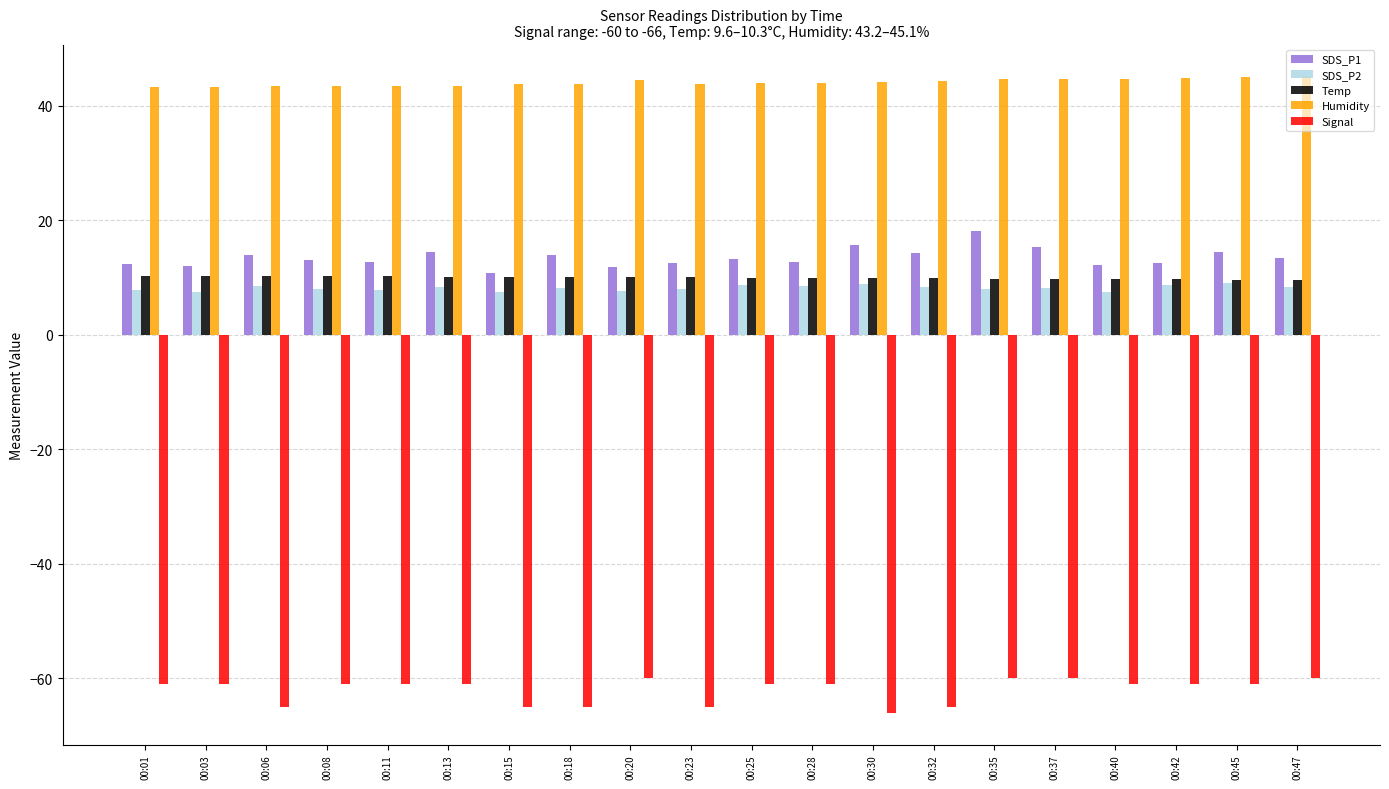

What is the spread (max minus min) of values at 00:15?

108.8